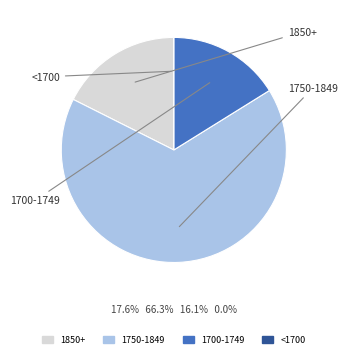

Does any single category account for the majority?

Yes